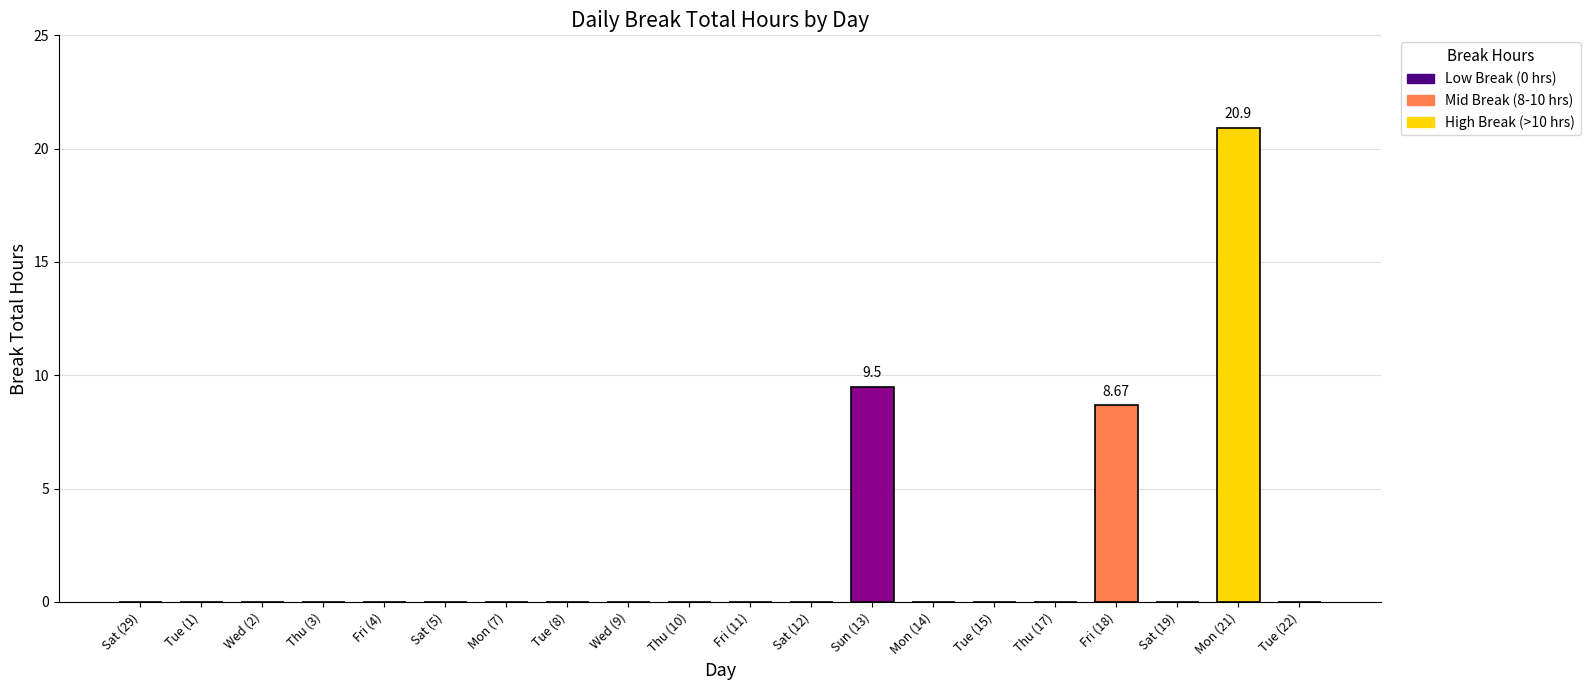

Does the chart contain stacked bars?

No